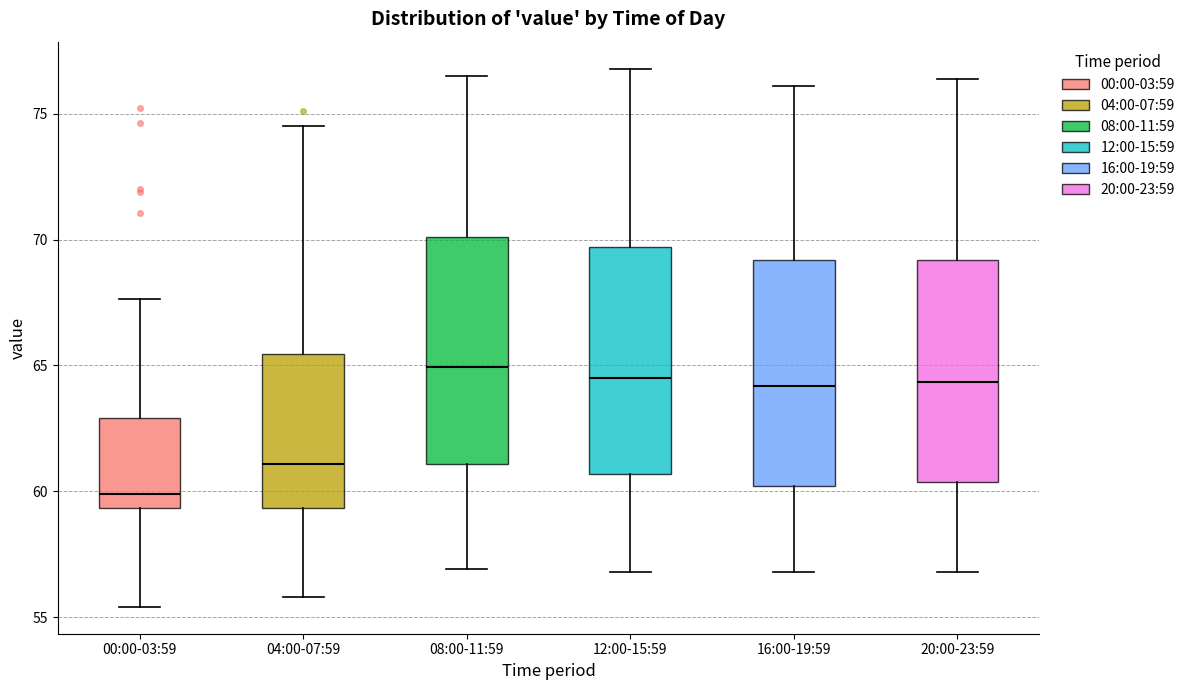

Where is the upper edge of the box for 12:00-15:59 on the y-axis? The values are not printed on the chart, so give them approximately, as read against the axis.

69.5